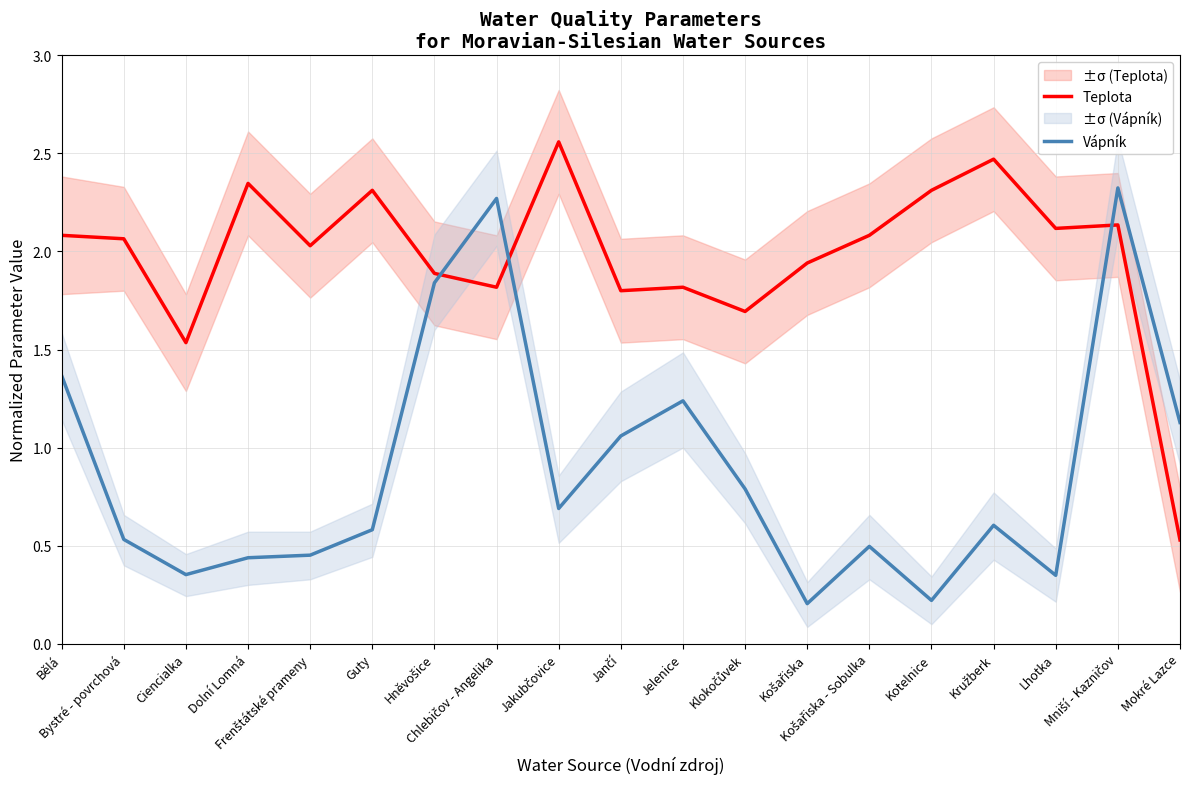

What are all the series names shown in the legend?

Teplota, Vápník